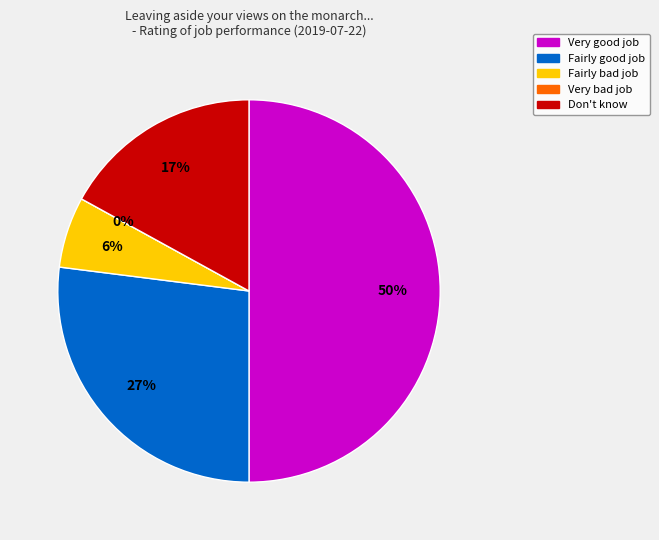

To the nearest percent, what is the average slice percentage?

20%